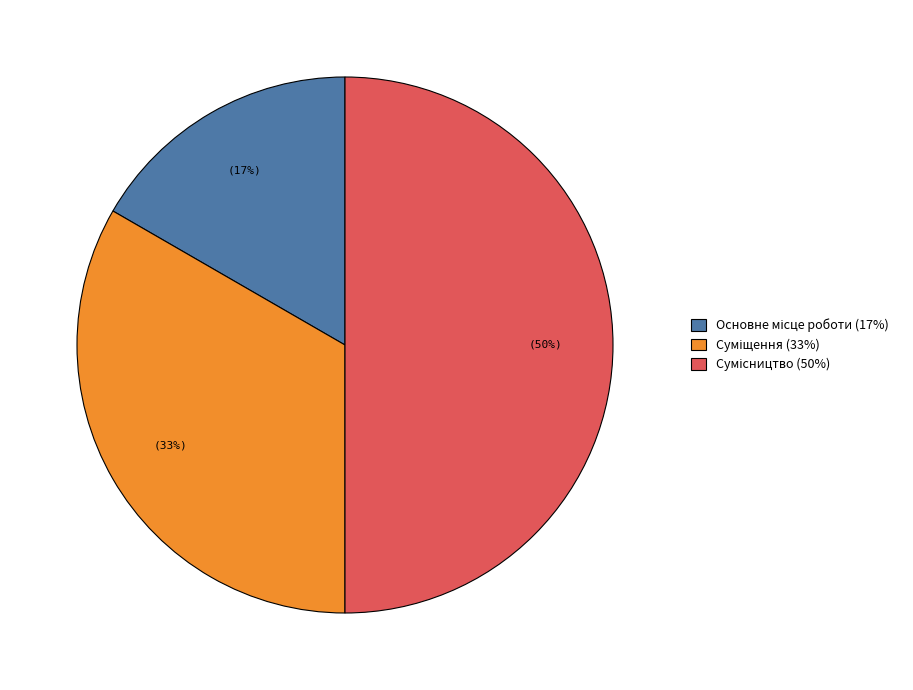

To the nearest percent, what is the difference between the largest and smallest slice percentages?

33%